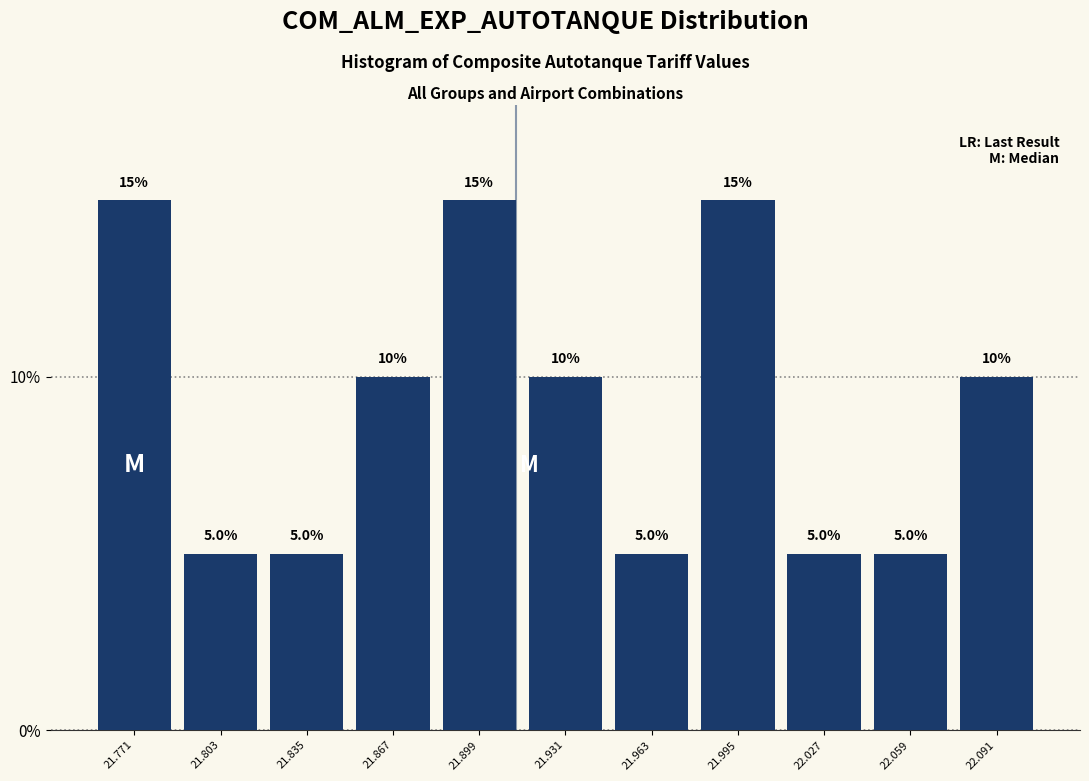

Reading left to right, list every bar in this chart as the range it spans on the x-axis followed by its height. The bar edges are not printed on the chart, so give them approximately, as read against the axis.

21.755 to 21.785: 15.0
21.785 to 21.820: 5.0
21.820 to 21.850: 5.0
21.850 to 21.885: 10.0
21.885 to 21.915: 15.0
21.915 to 21.945: 10.0
21.945 to 21.980: 5.0
21.980 to 22.010: 15.0
22.010 to 22.045: 5.0
22.045 to 22.075: 5.0
22.075 to 22.105: 10.0